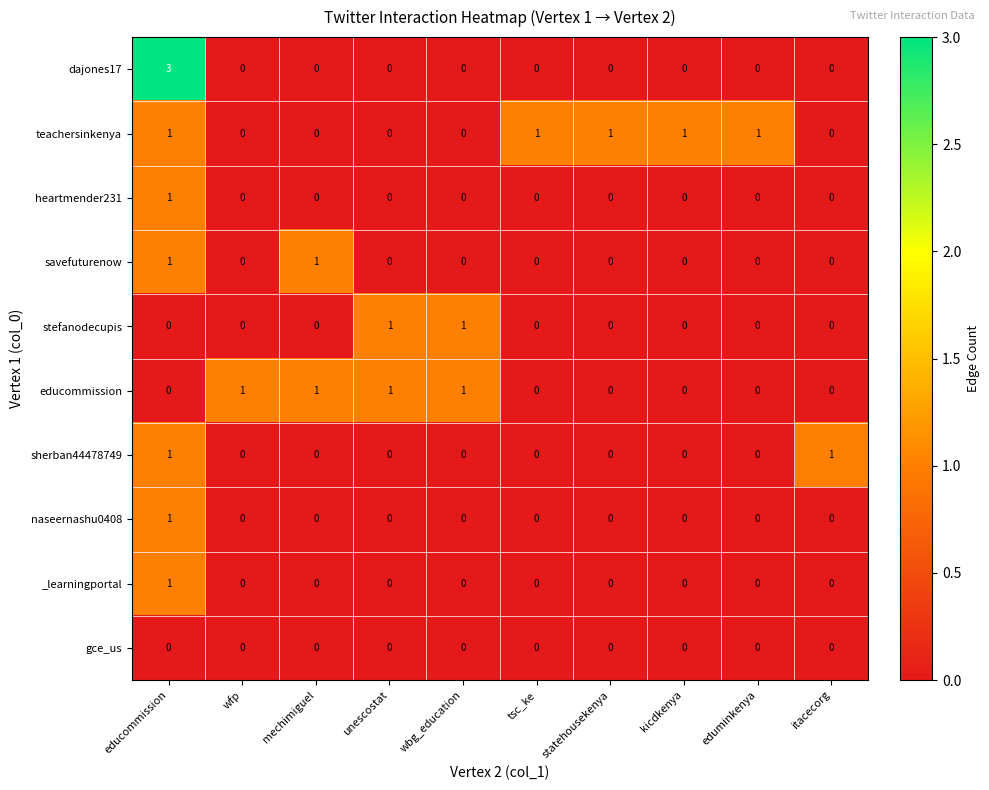

Is it true that teachersinkenya equals 2 at kicdkenya?

False